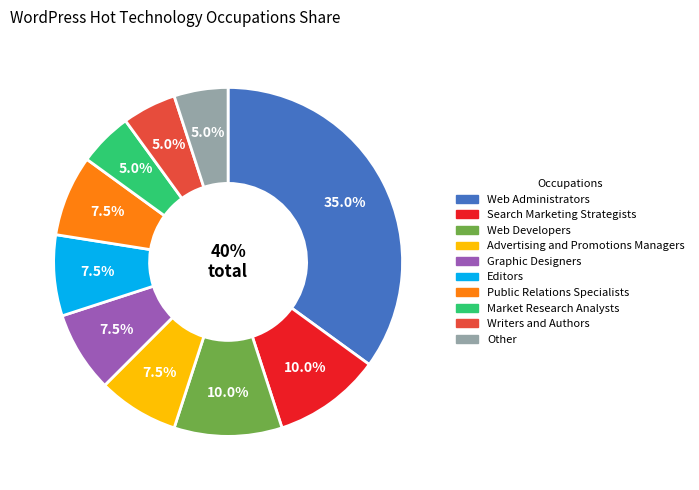

To the nearest percent, what is the average slice percentage?

10%